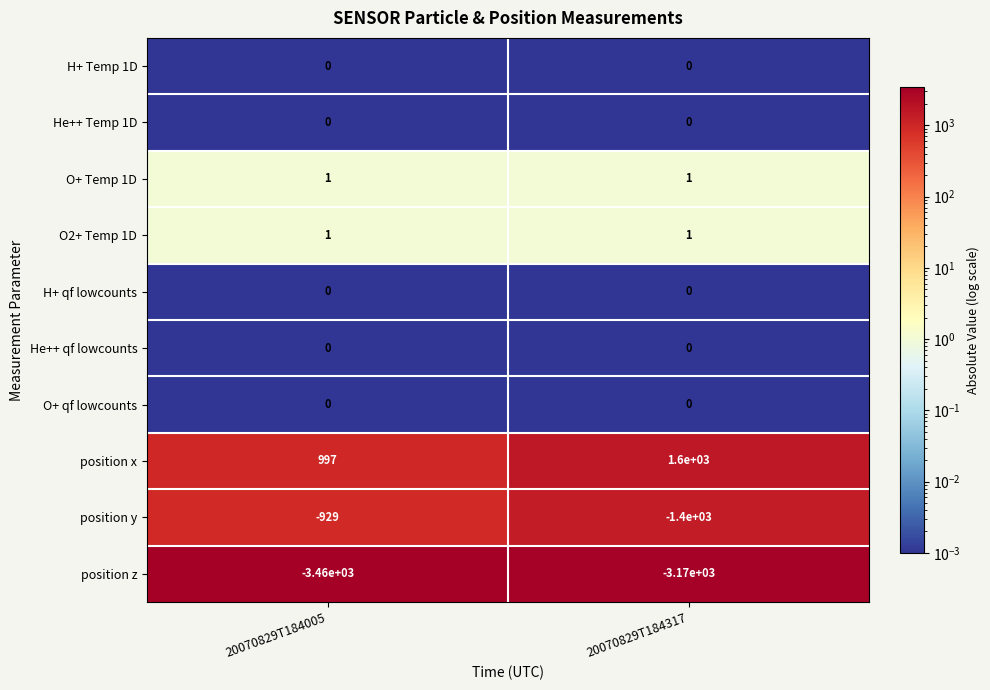

Which series has the largest range (max minus min)?

position x